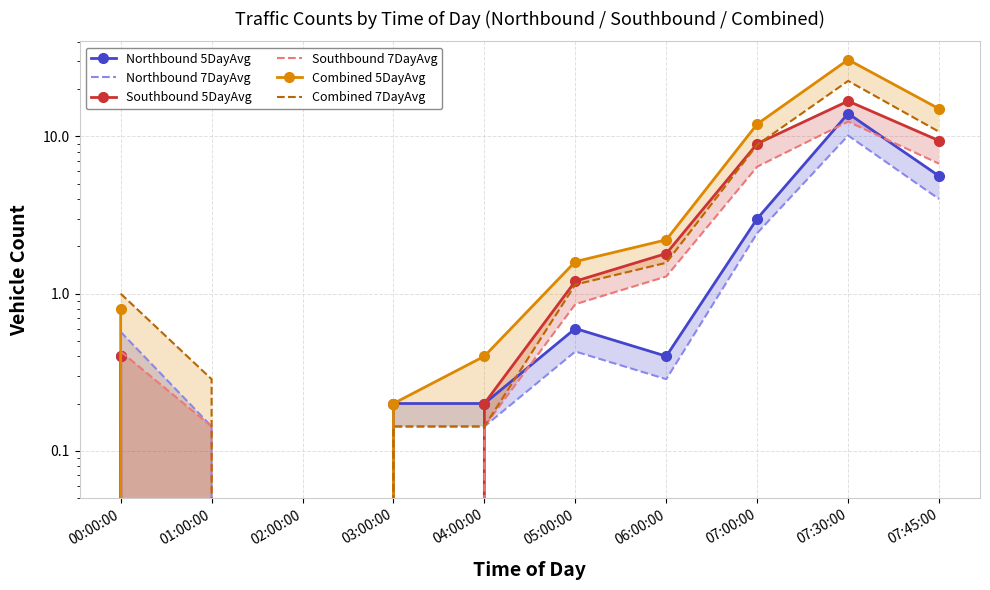

Which series has the largest total across all categories?

Combined 5DayAvg